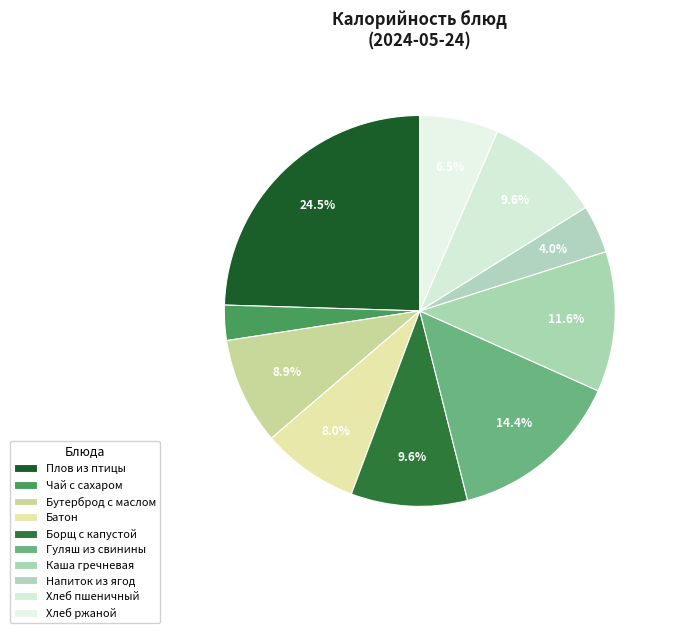

How many slices are in this pie chart?

10